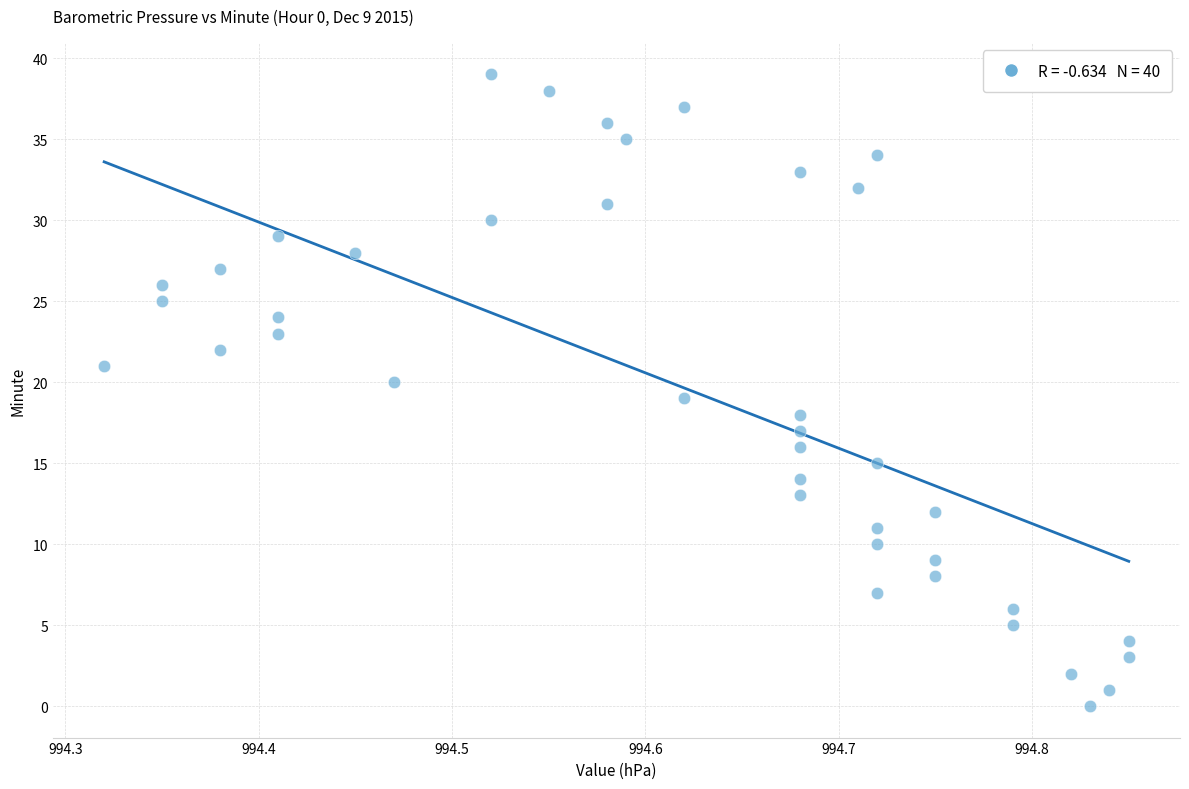

What is the range of Y values (max minus min)?

39